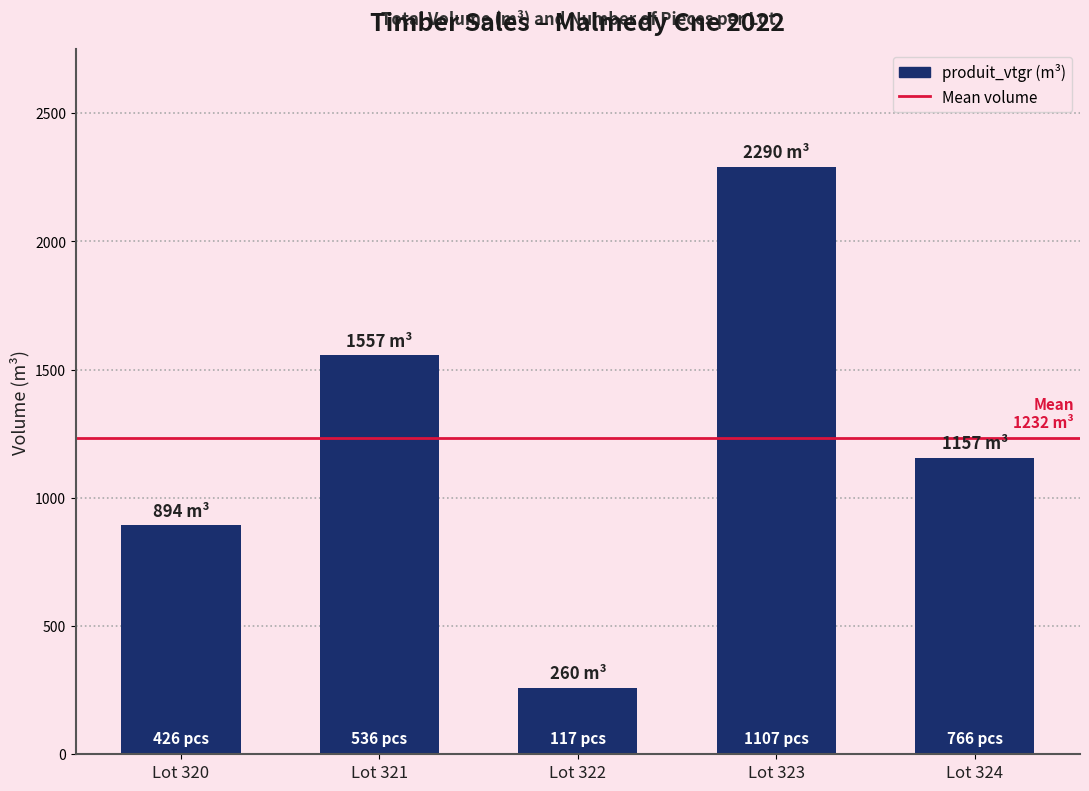

Reading left to right, transcribe all the data shown in this chart.

894.3	1557.1	260.4	2290.3	1156.8